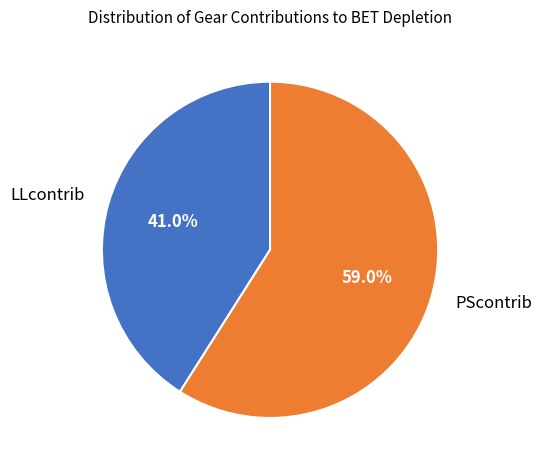

How many slices are in this pie chart?

2